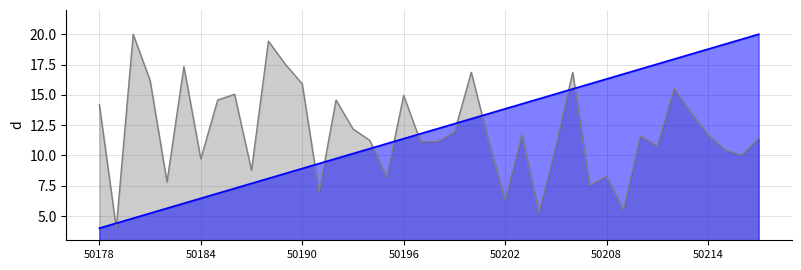

What is the total value across all series at 50202?

20.1